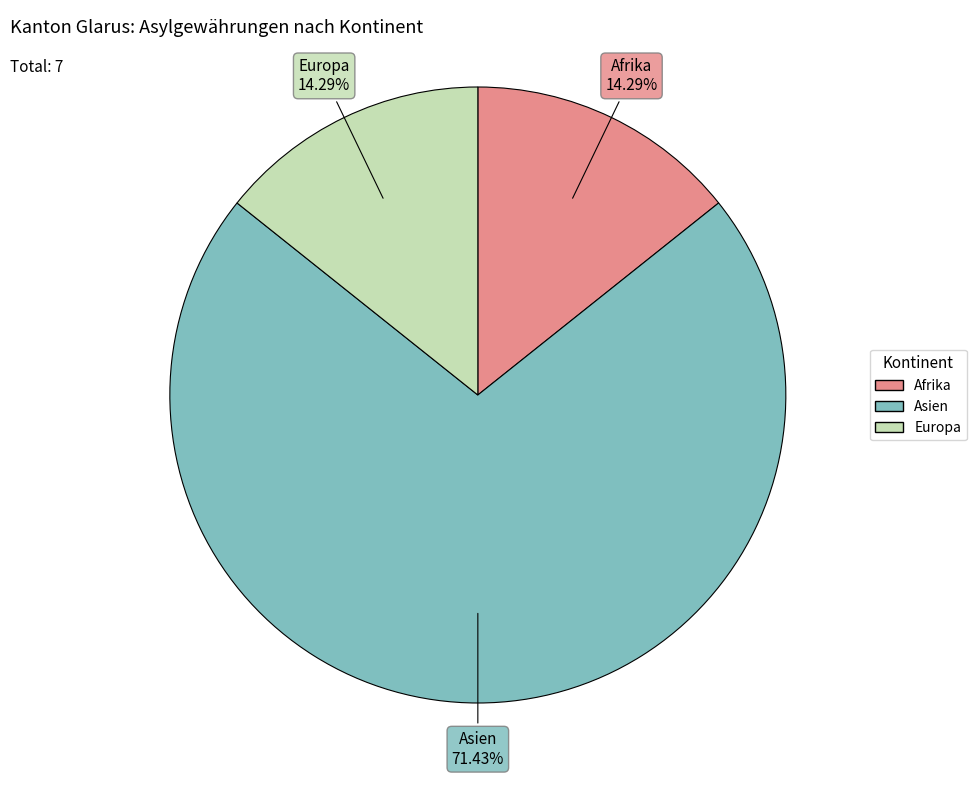

Which category has the biggest portion of the pie?

Asien